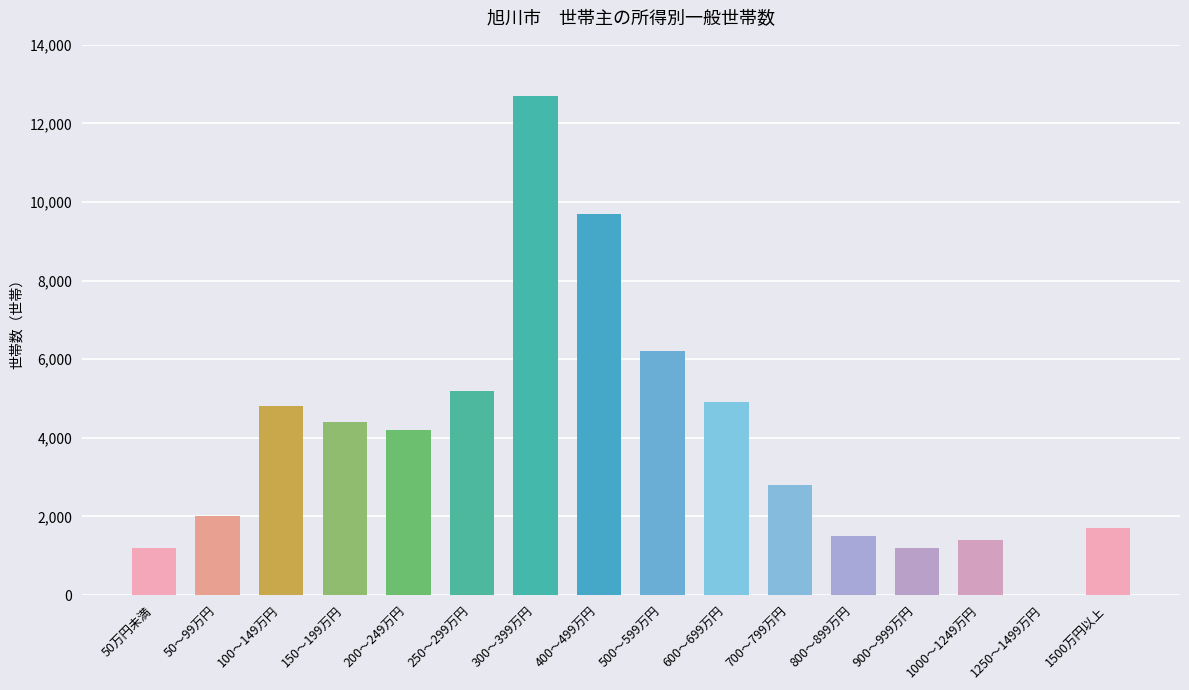

What is the difference between the values at 700～799万円 and 900～999万円?

1600